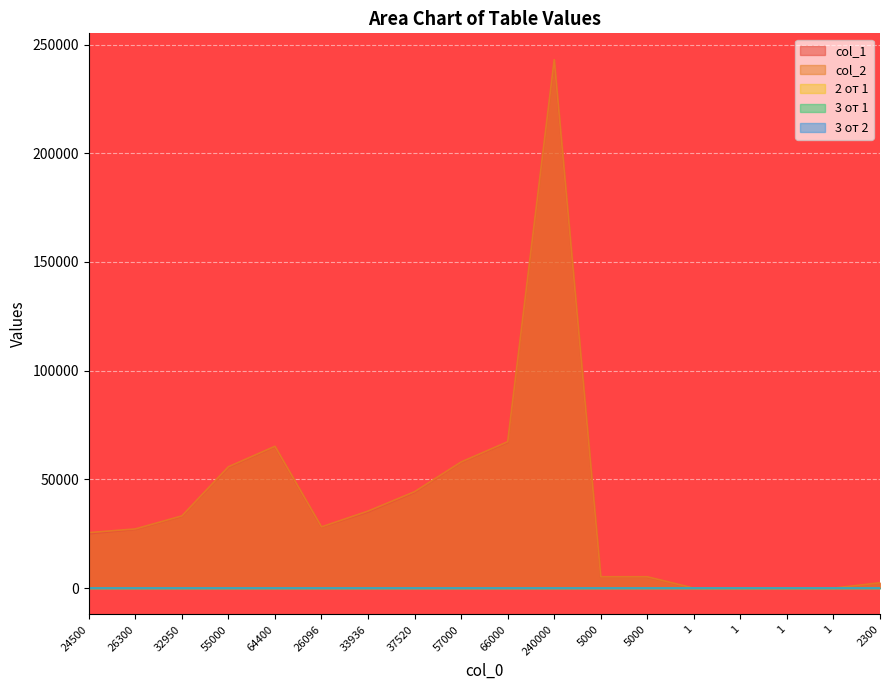

What is the label of the 13th point from the right?

26096